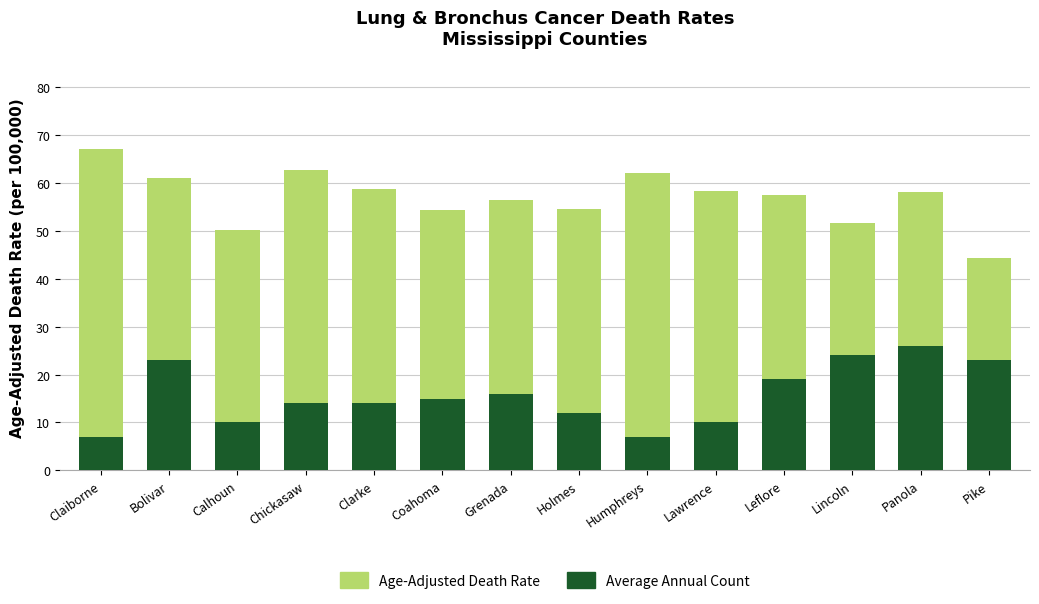

Between Holmes and Lincoln, which series saw the biggest shift?

Average Annual Count